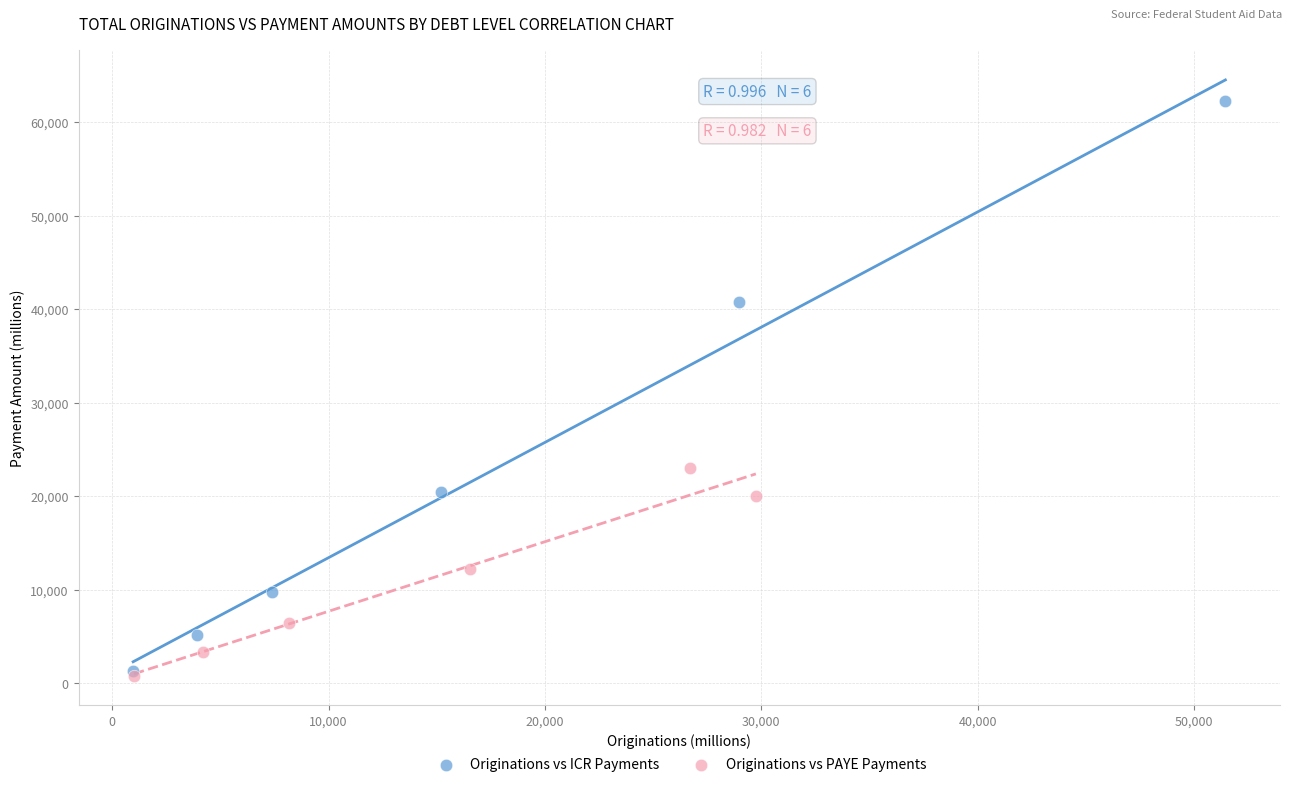

What are all the series names shown in the legend?

Originations vs ICR Payments, Originations vs PAYE Payments